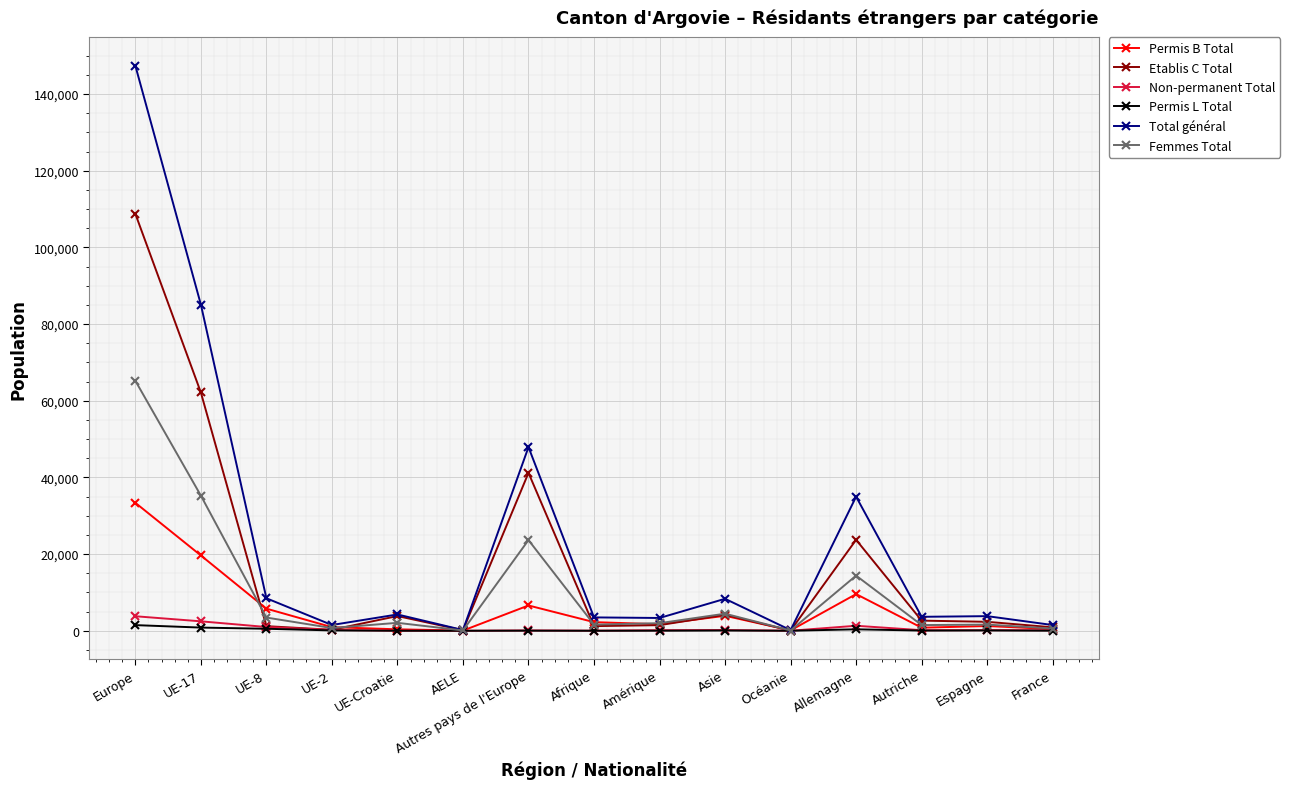

What is the label of the 8th point from the left?

Afrique